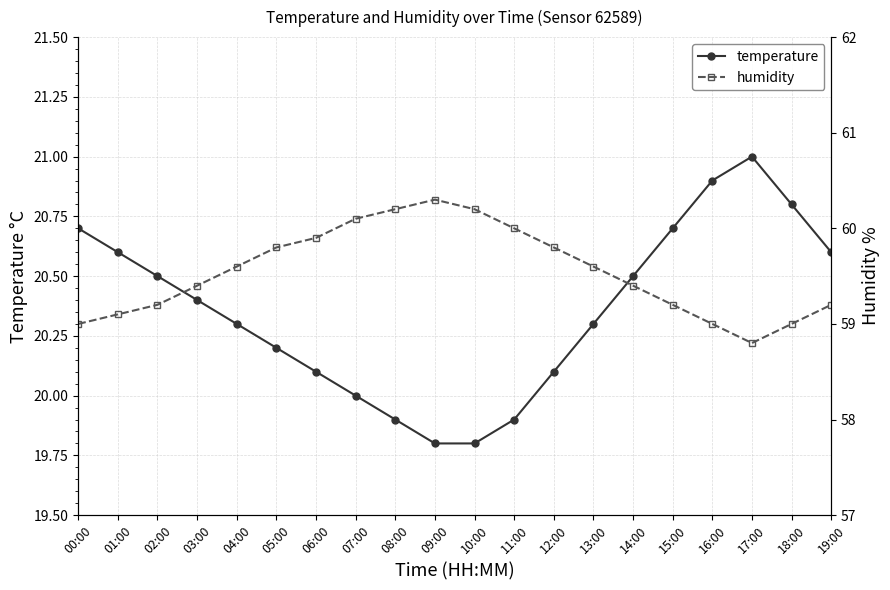

What is the sum of all temperature values?

407.1